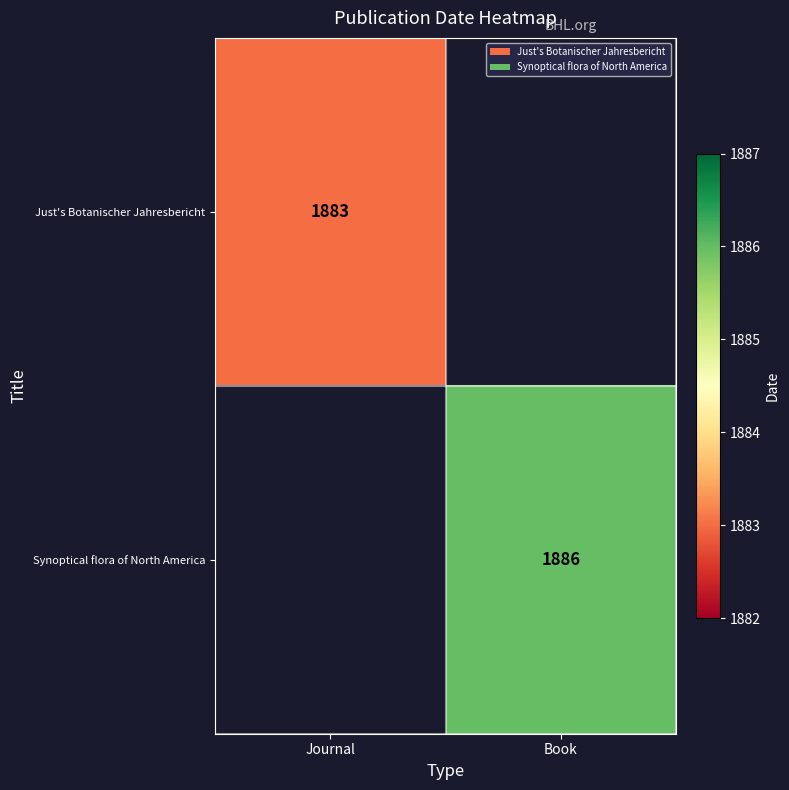

Count the number of data series in this chart.

2